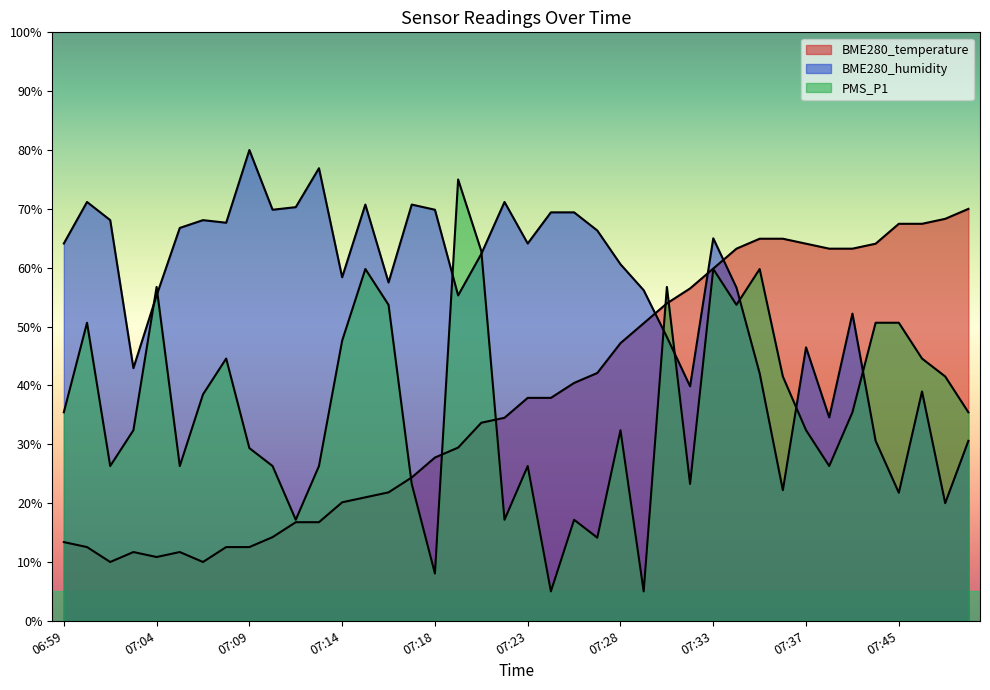

Rank the series at 07:21 from highest to lowest value.

PMS_P1, BME280_humidity, BME280_temperature